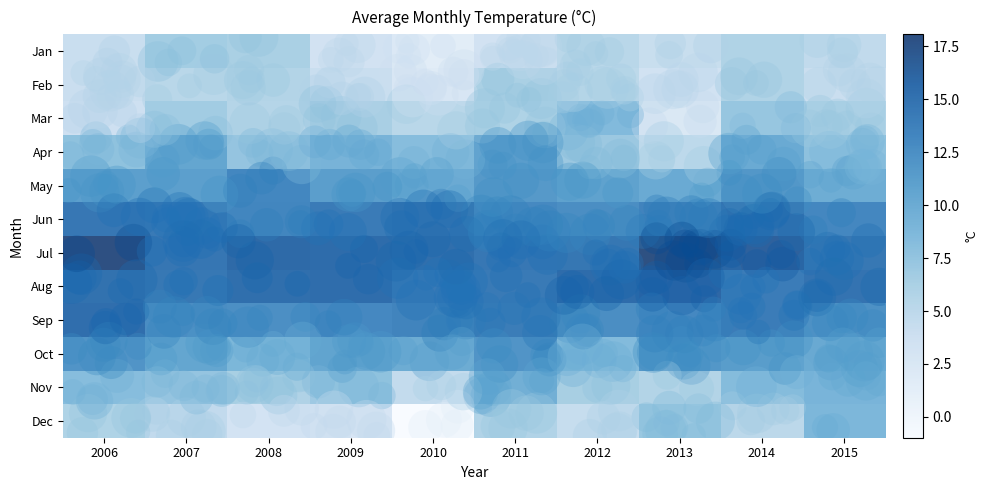

What is the total value across all series at 2010?

98.3